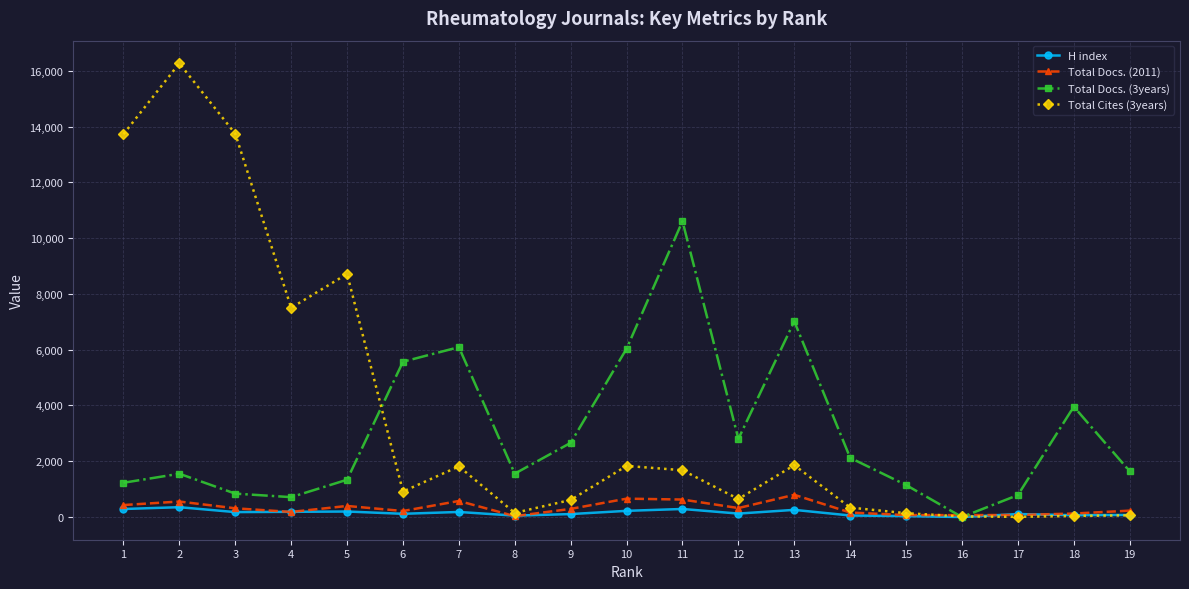

Where is the first local maximum for Total Cites (3years)?

2